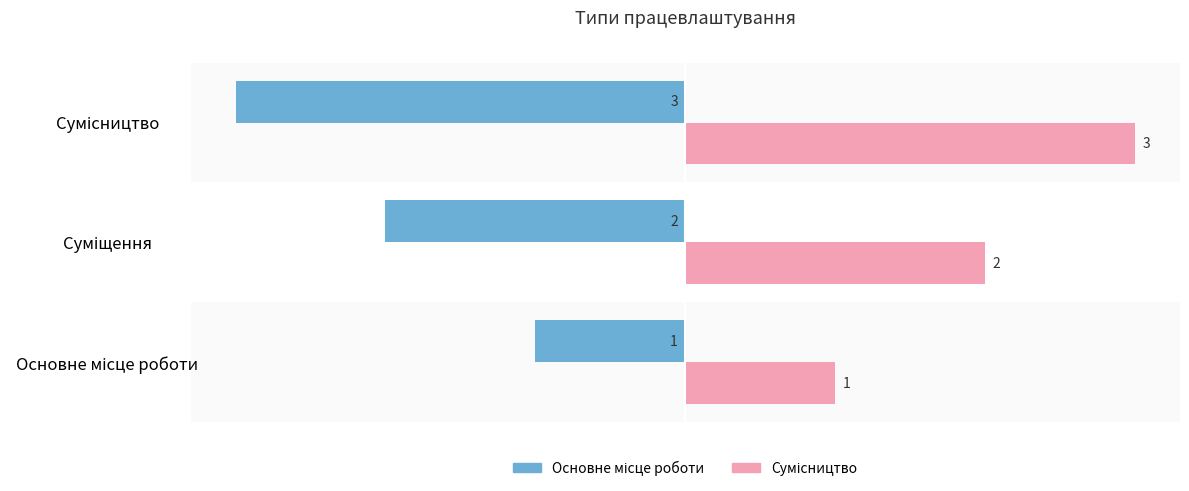

What is the smallest value displayed?

-3